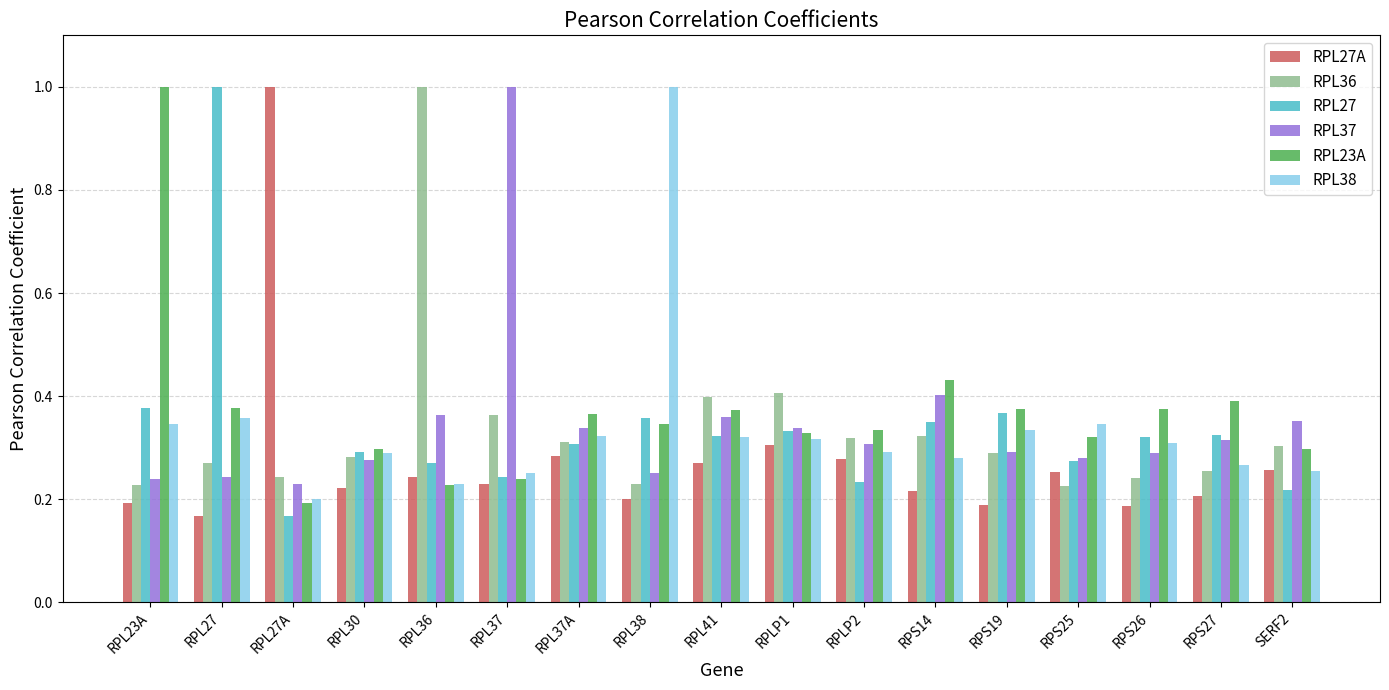

Is the value of RPL36 at RPS19 greater than the value of RPL37 at RPL41?

No